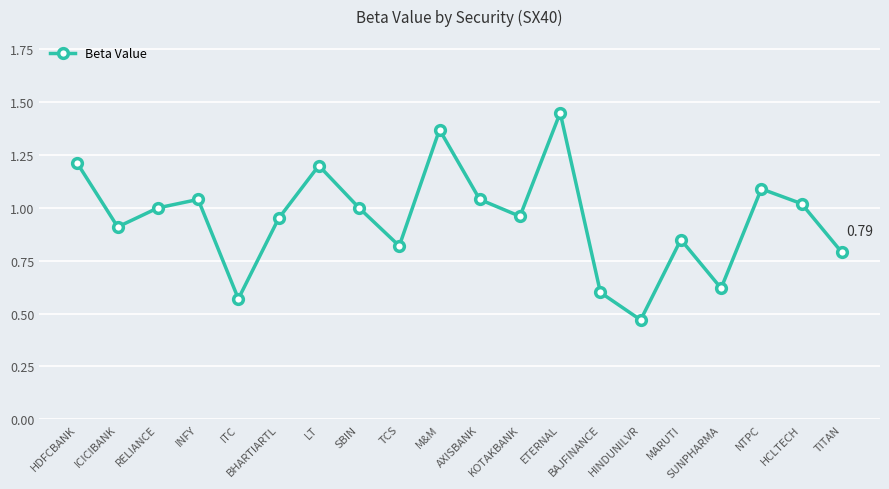

What is the sum of all values?

19.0